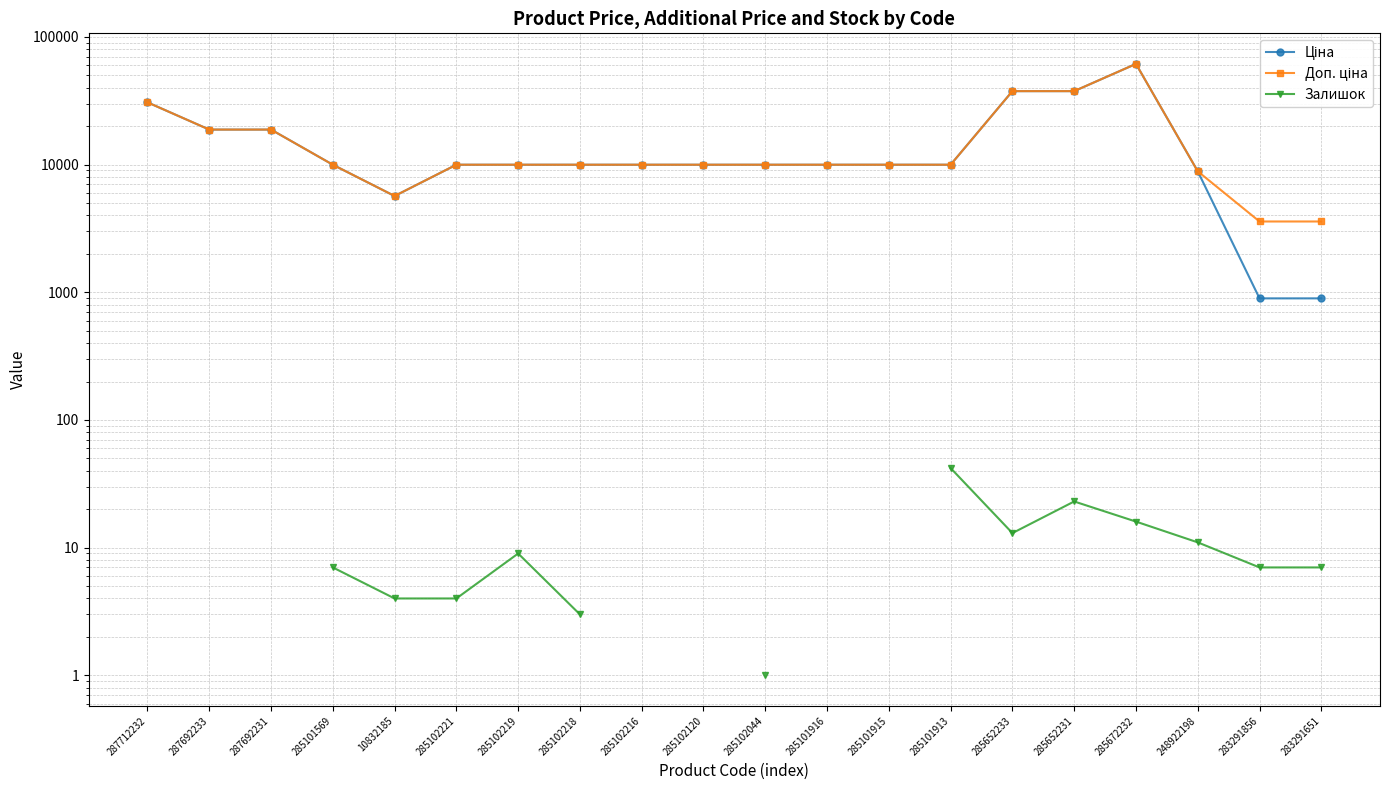

How many values in the Доп. ціна series are below 9974?

4